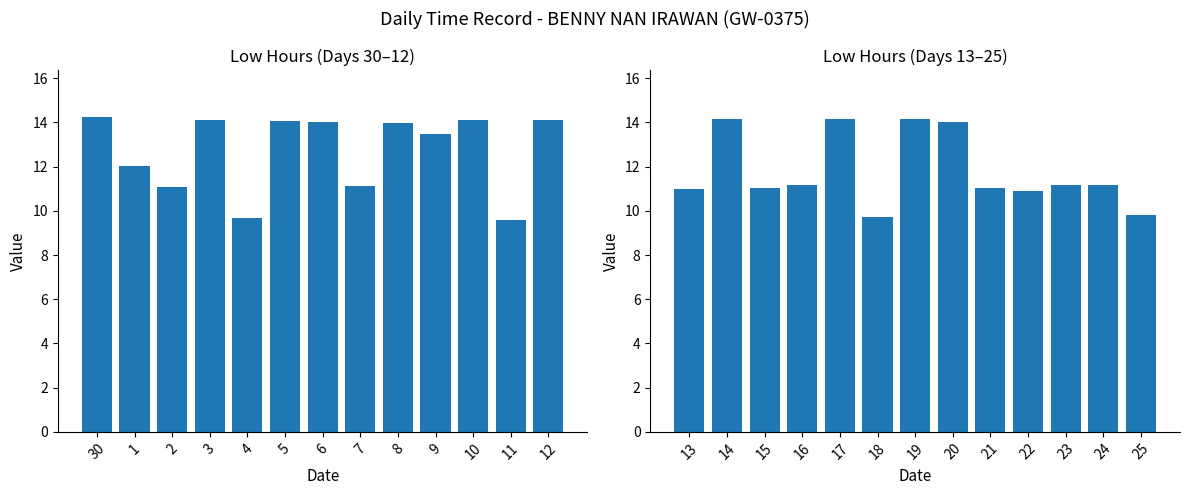

Does the chart contain any negative values?

No